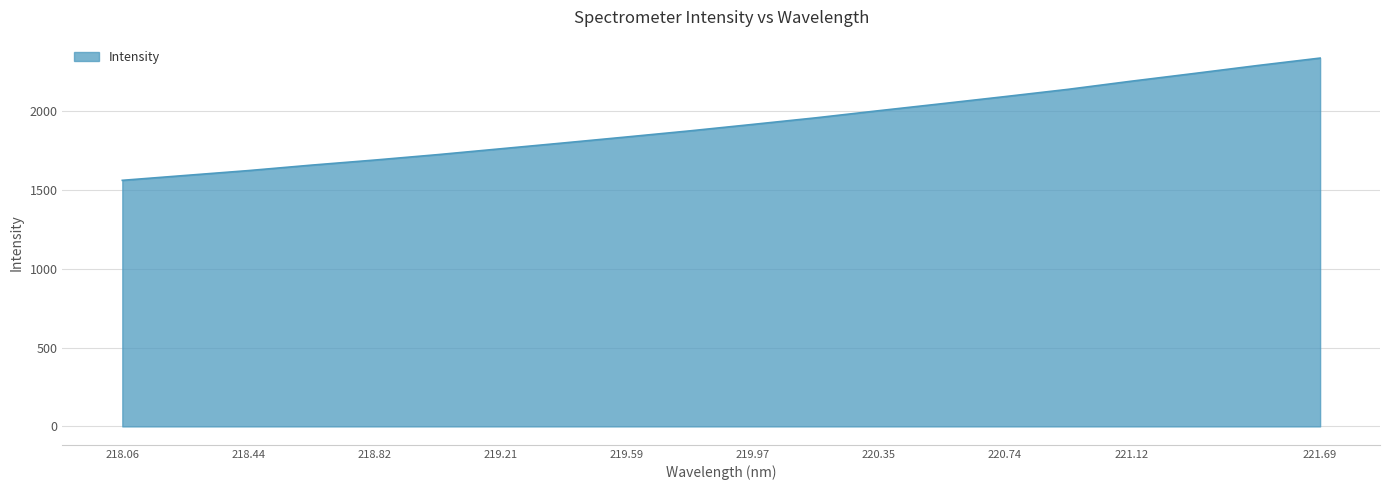

What is the smallest value displayed?

1560.2